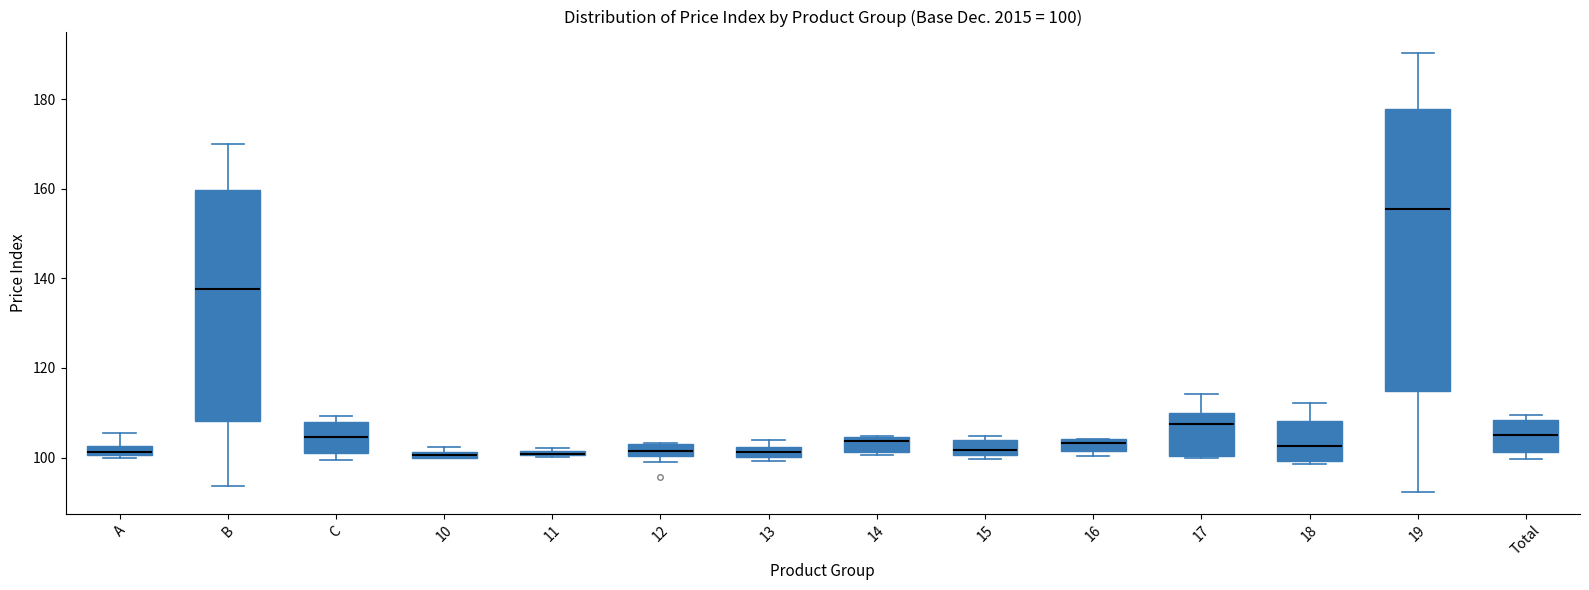

Comparing the boxes themselves (not the whiskers), which one is the tallest?

19